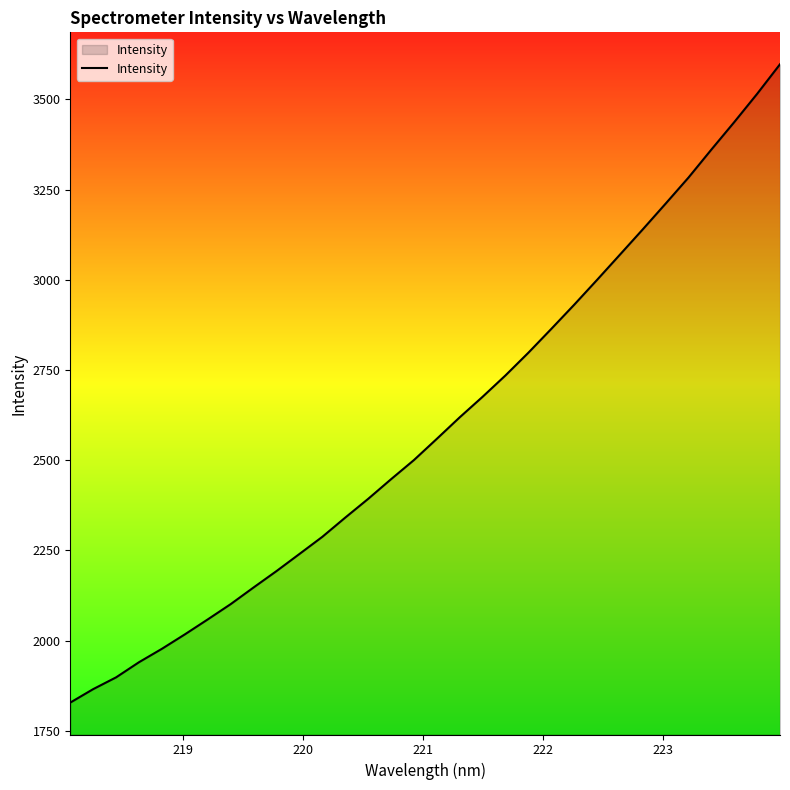

What is the difference between the maximum and minimum values?

1769.3